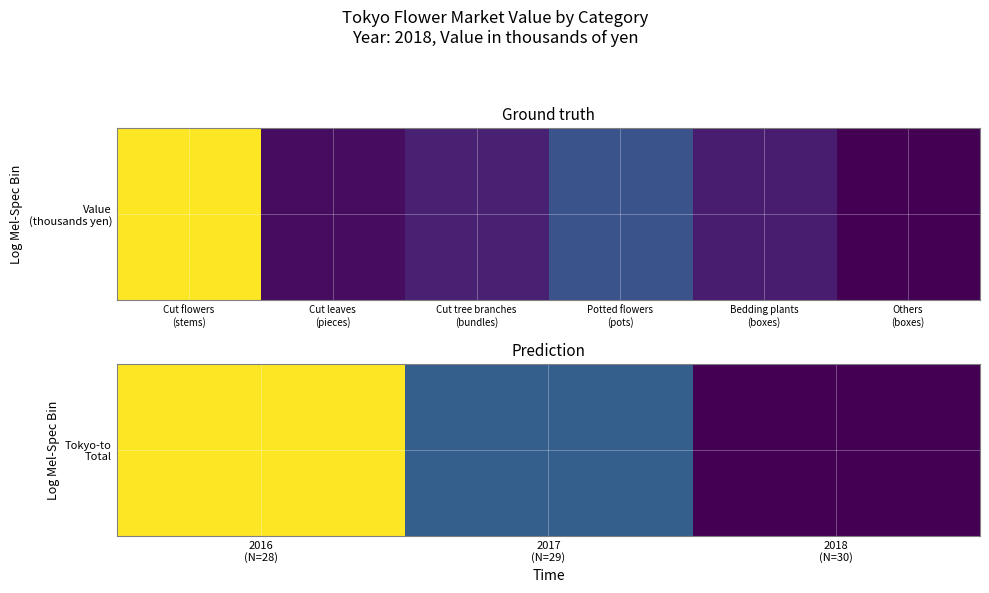

The chart shows a value of 83952048 at 2018 (N=30). True or false?

True